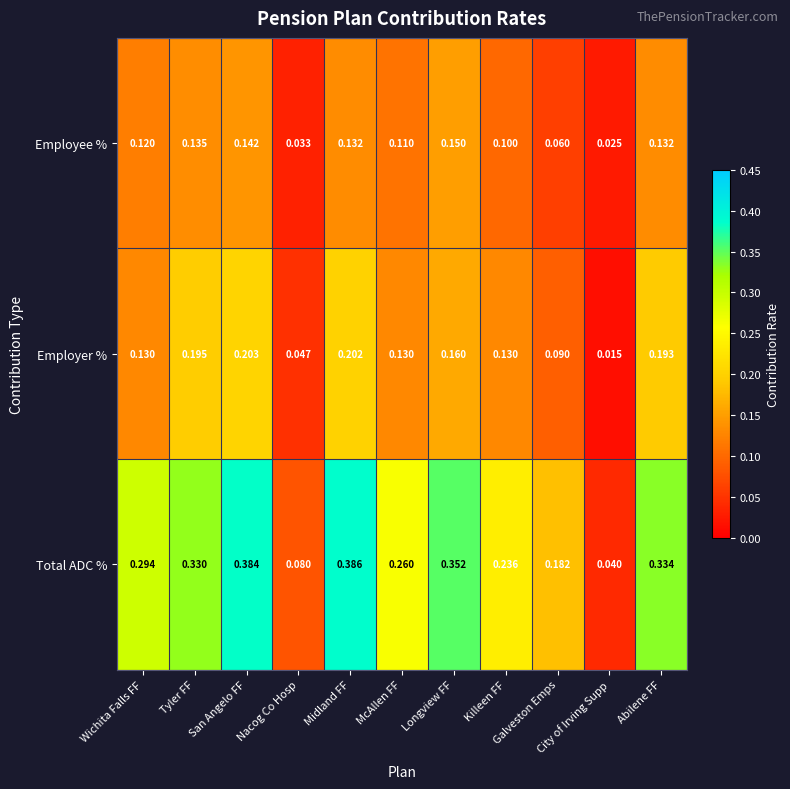

Which series has the largest range (max minus min)?

Total ADC %